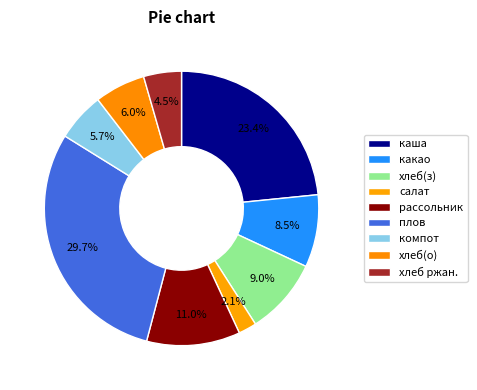

What is the largest slice in the pie chart?

плов из говядины